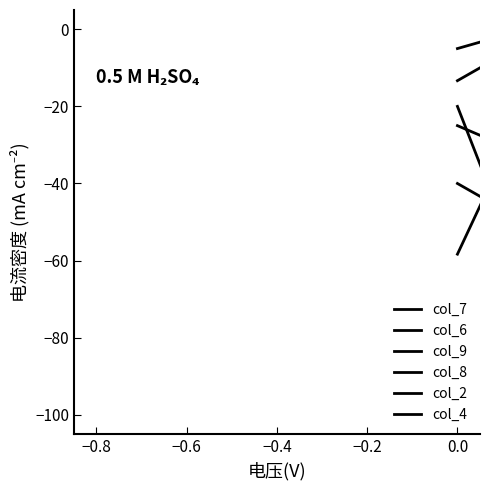

Does the chart have visible grid lines?

No